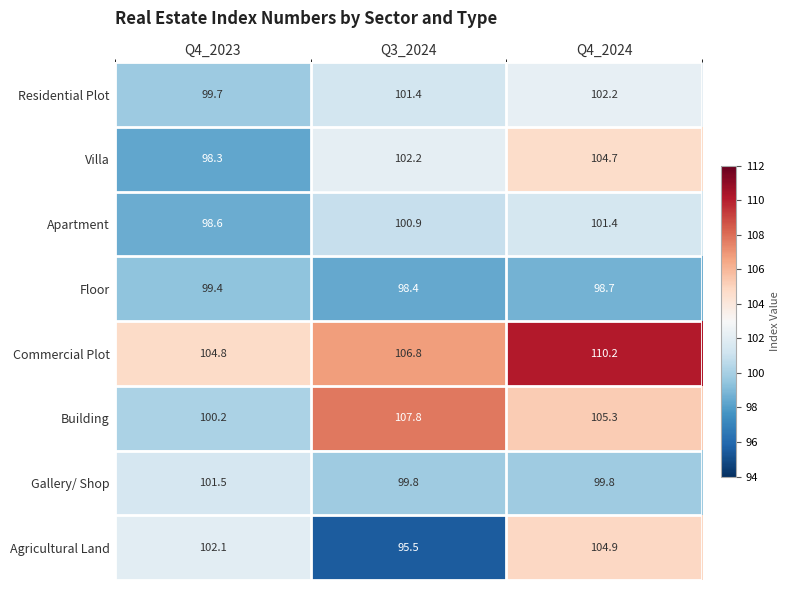

At which label is Floor closest to 98?

Q3_2024